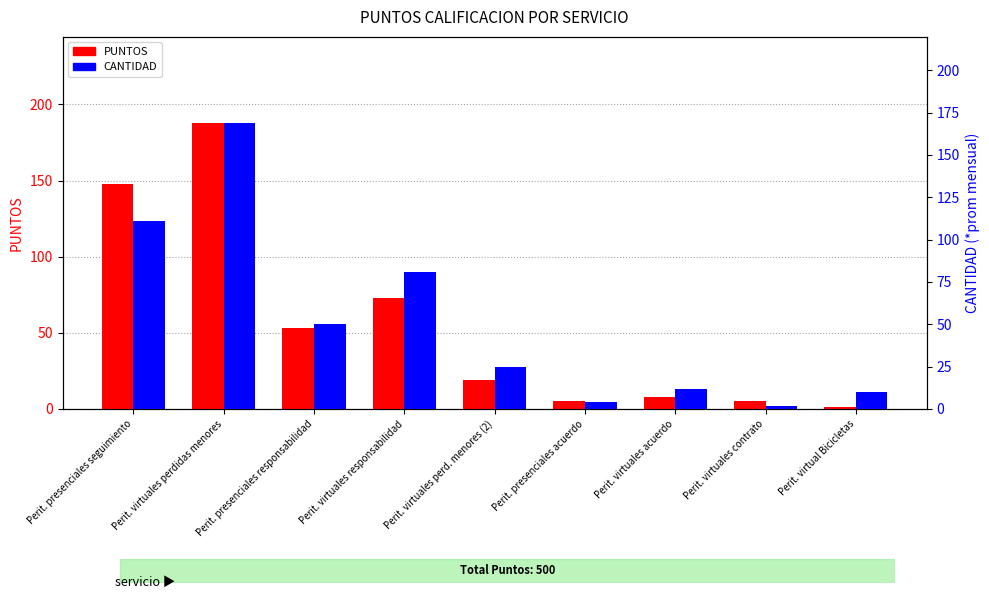

Reading left to right, what are all the values shown in this chart?

PUNTOS: Perit. presenciales seguimiento=148	Perit. virtuales perdidas menores=188	Perit. presenciales responsabilidad=53	Perit. virtuales responsabilidad=73	Perit. virtuales perd. menores (2)=19	Perit. presenciales acuerdo=5	Perit. virtuales acuerdo=8	Perit. virtuales contrato=5	Perit. virtual Bicicletas=1
CANTIDAD: Perit. presenciales seguimiento=111	Perit. virtuales perdidas menores=169	Perit. presenciales responsabilidad=50	Perit. virtuales responsabilidad=81	Perit. virtuales perd. menores (2)=25	Perit. presenciales acuerdo=4	Perit. virtuales acuerdo=12	Perit. virtuales contrato=2	Perit. virtual Bicicletas=10